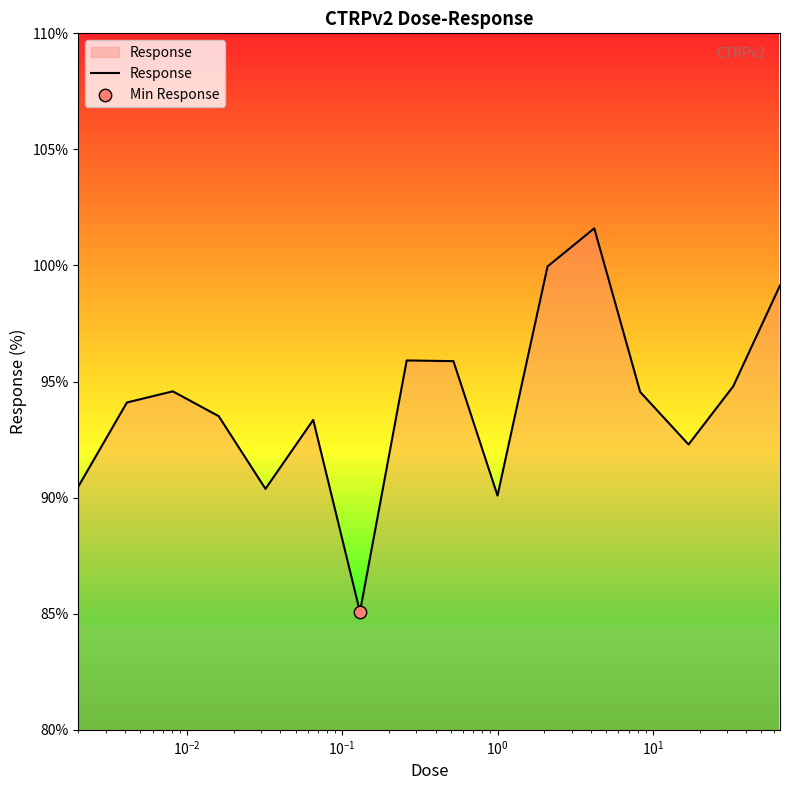

What is the smallest value displayed?

85.1